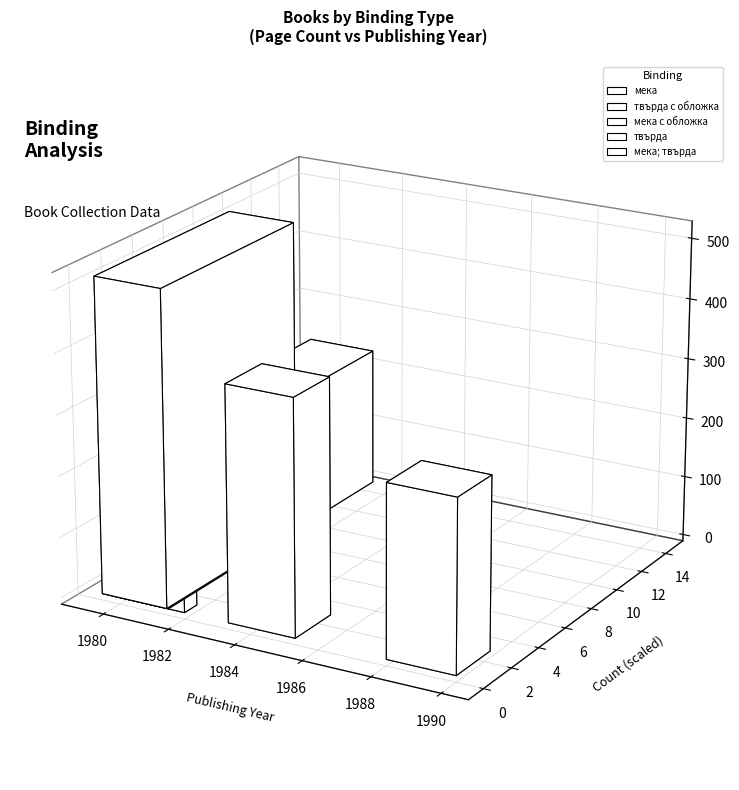

Is it true that the value at 29 is 733?

False